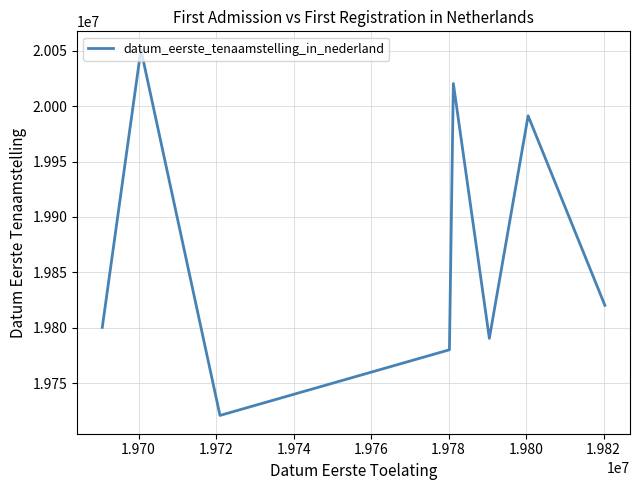

Is this an area chart (filled region under the line)?

No